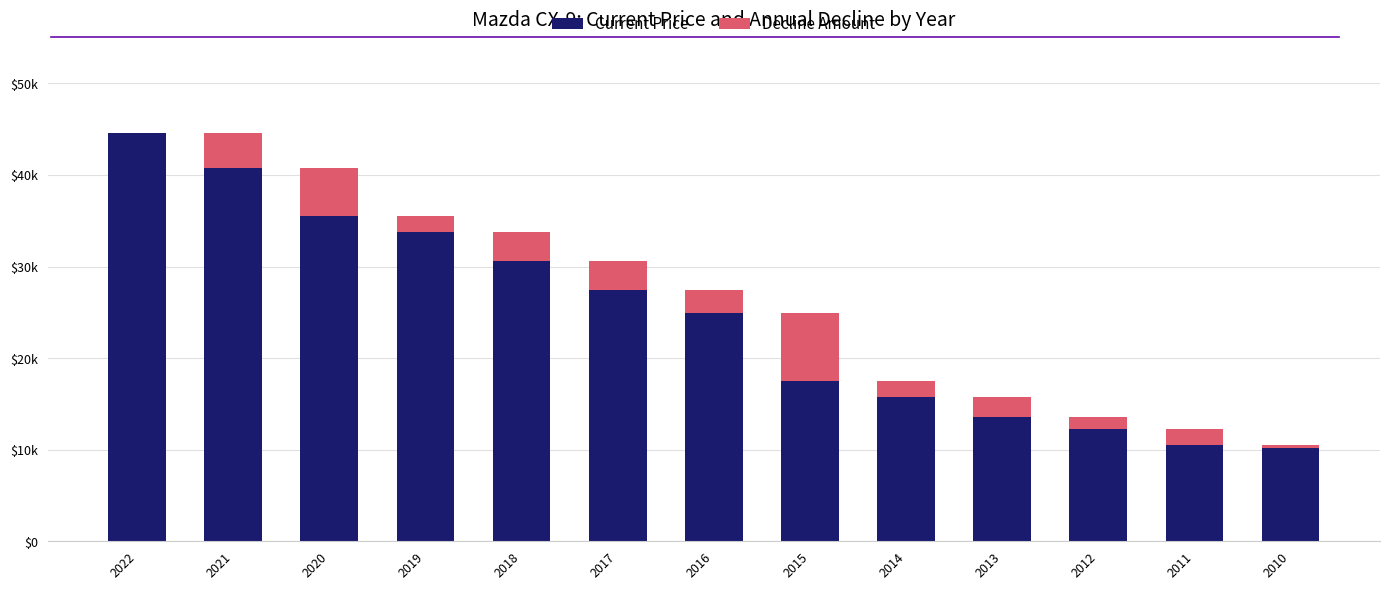

What is the average value of the Decline Amount series?

2645